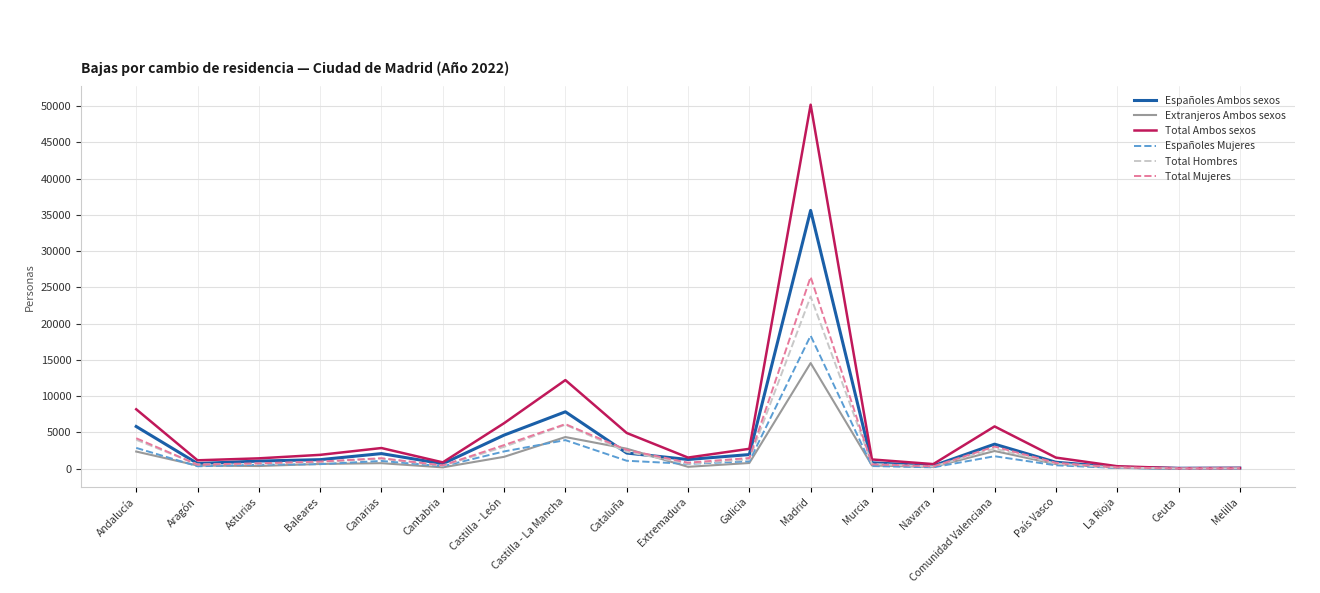

True or false: Extranjeros Ambos sexos has a value of 2285 at Castilla - La Mancha.

False